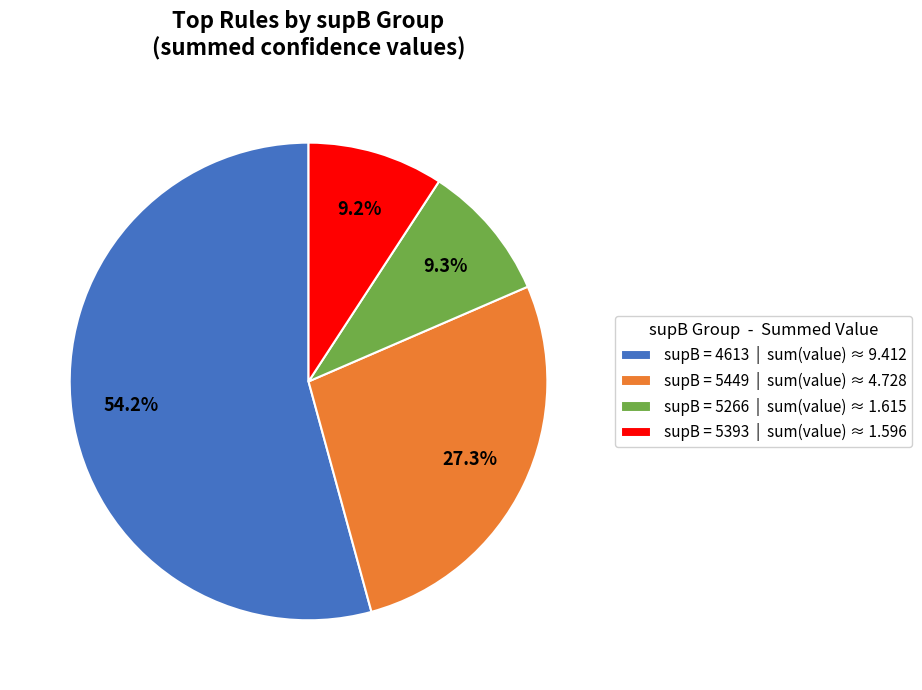

Between supB = 5266 | sum(value) ≈ 1.615 and supB = 4613 | sum(value) ≈ 9.412, which is larger?

supB = 4613 | sum(value) ≈ 9.412